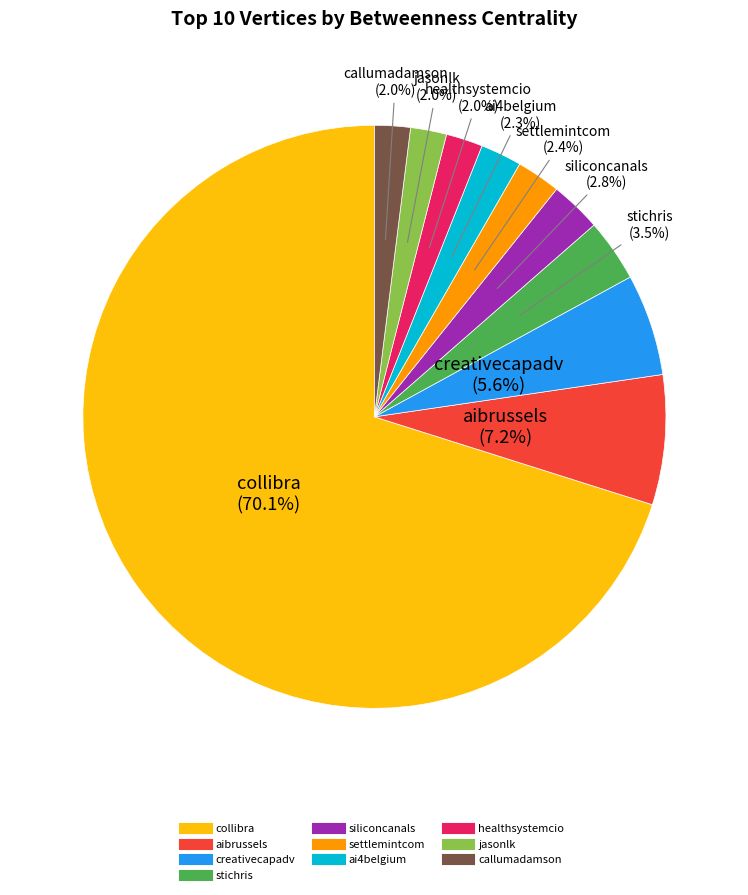

True or false: collibra accounts for 61% of the total.

False